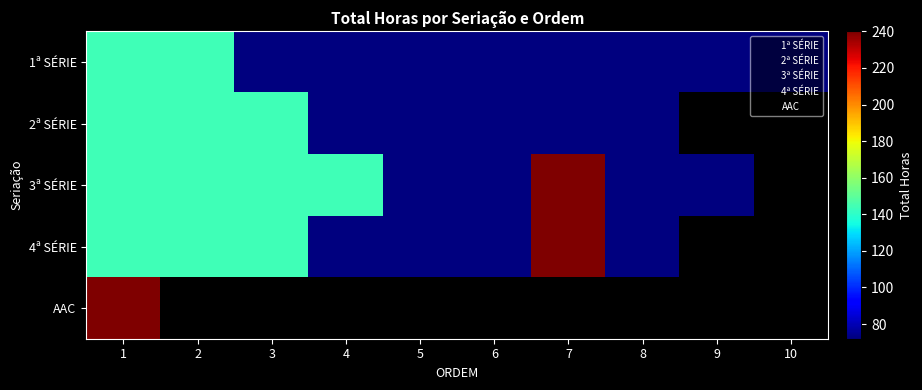

The AAC series shows 0 at 6. True or false?

True